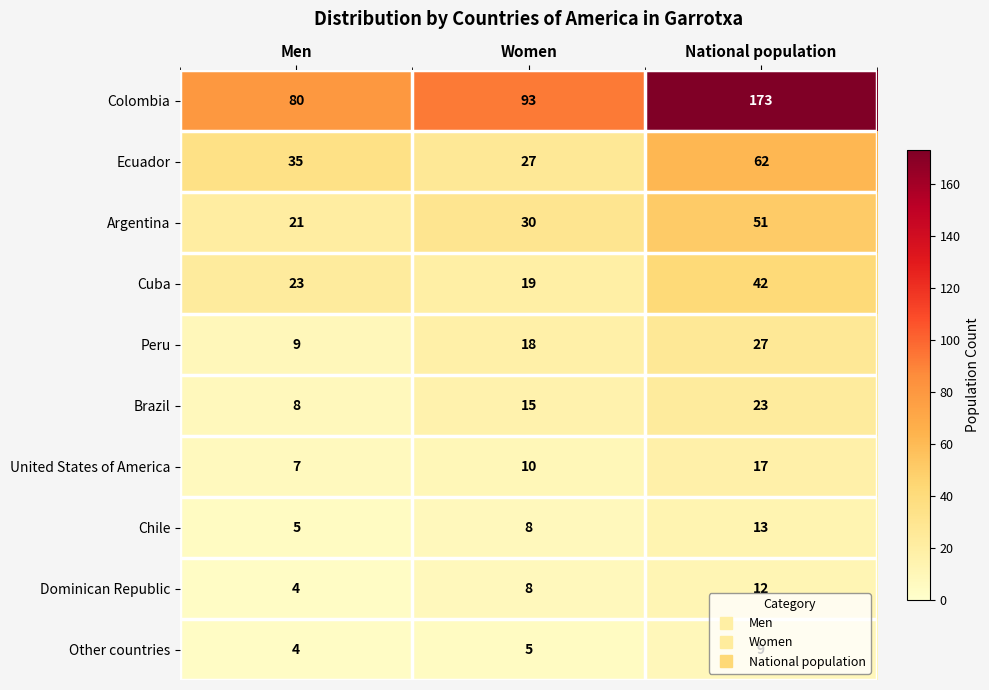

What is the difference between the Colombia values at Men and National population?

93